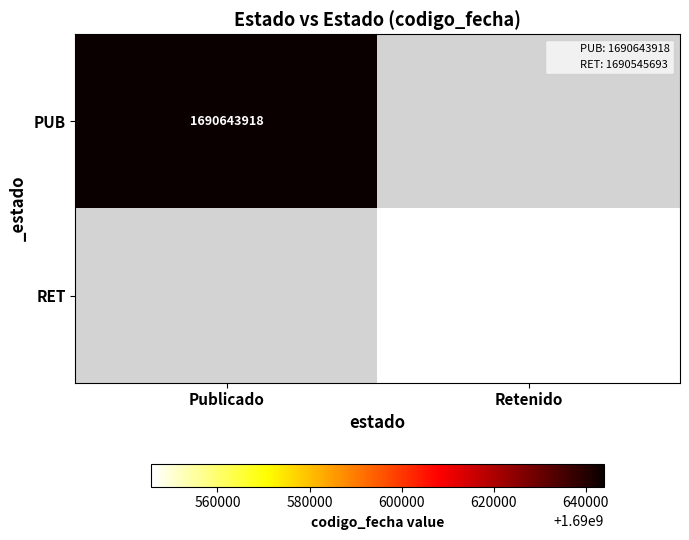

Which series has the widest spread of values?

PUB